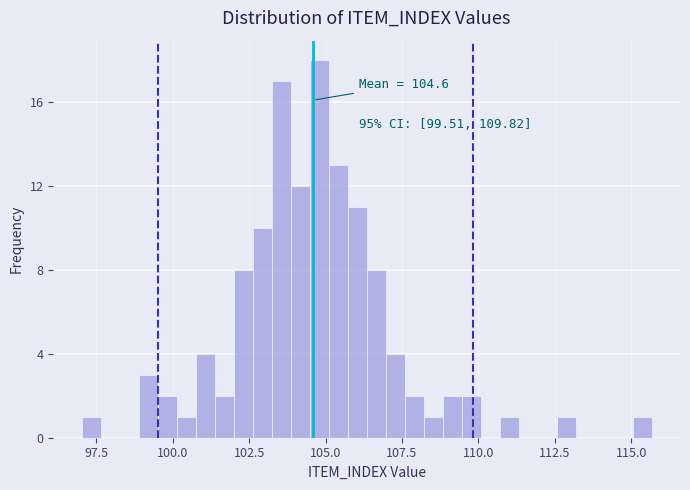

Read against the x-axis, roughly where is the centre of the tallest bar?

105.0